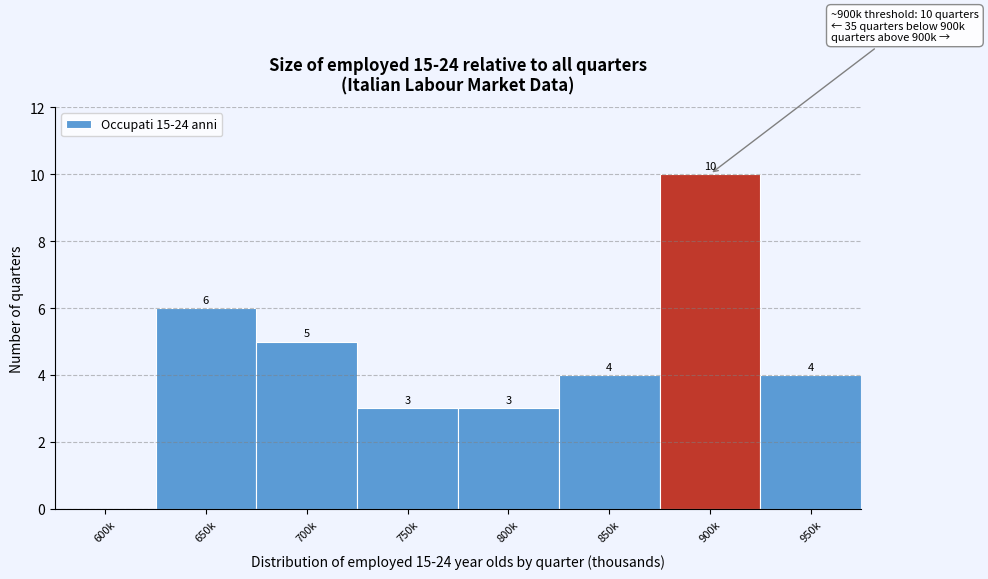

Reading left to right, list all the values displayed in this chart.

600k=0	650k=6	700k=5	750k=3	800k=3	850k=4	900k=10	950k=4